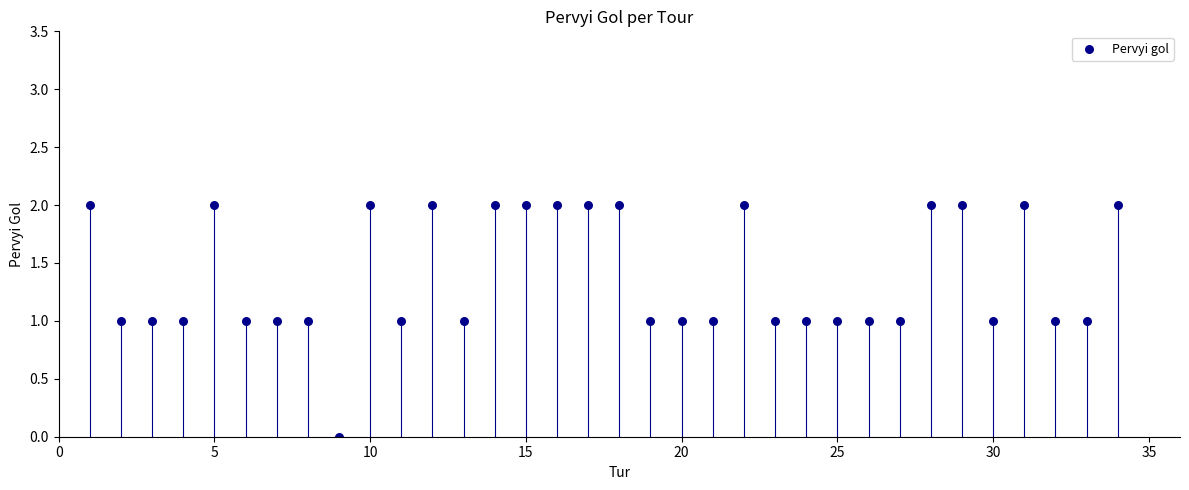

What is the range of X values (max minus min)?

33